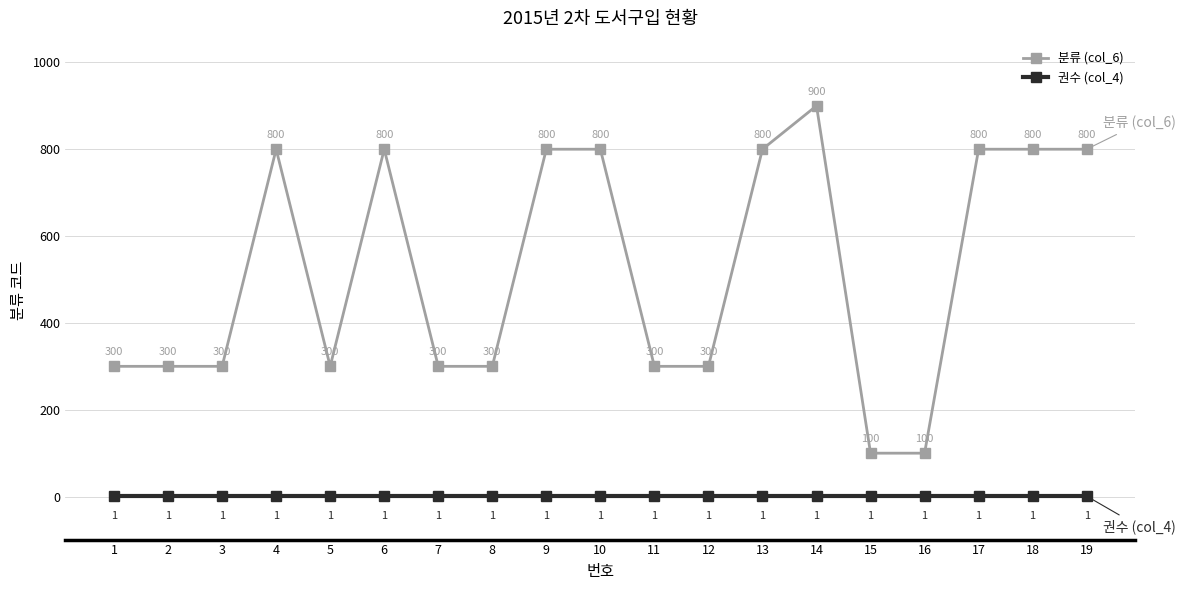

Count the 분류 (col_6) values in the range 300 to 800.

16